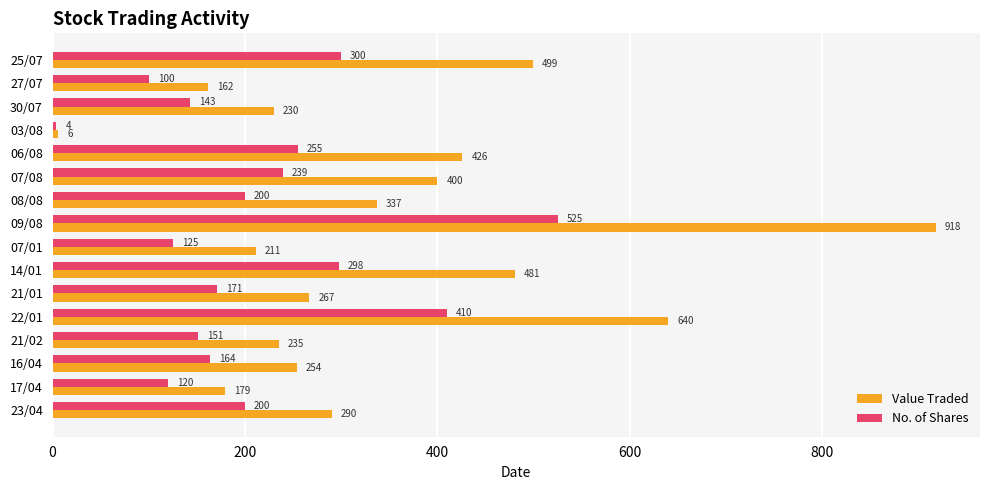

Between 17/04 and 25/07, which series saw the biggest shift?

Value Traded